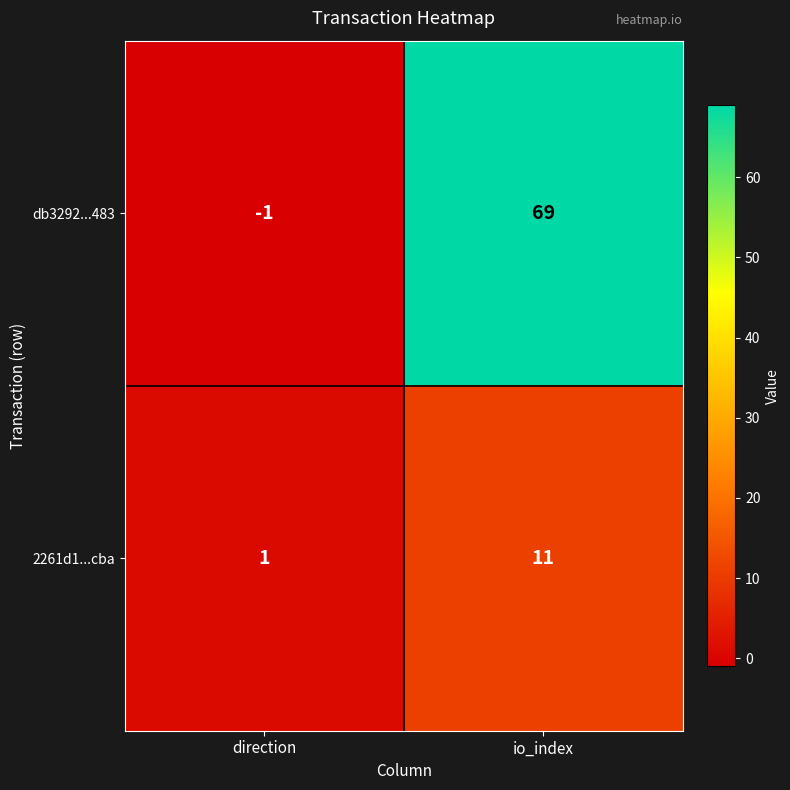

True or false: db3292...483 has a value of 69 at io_index.

True